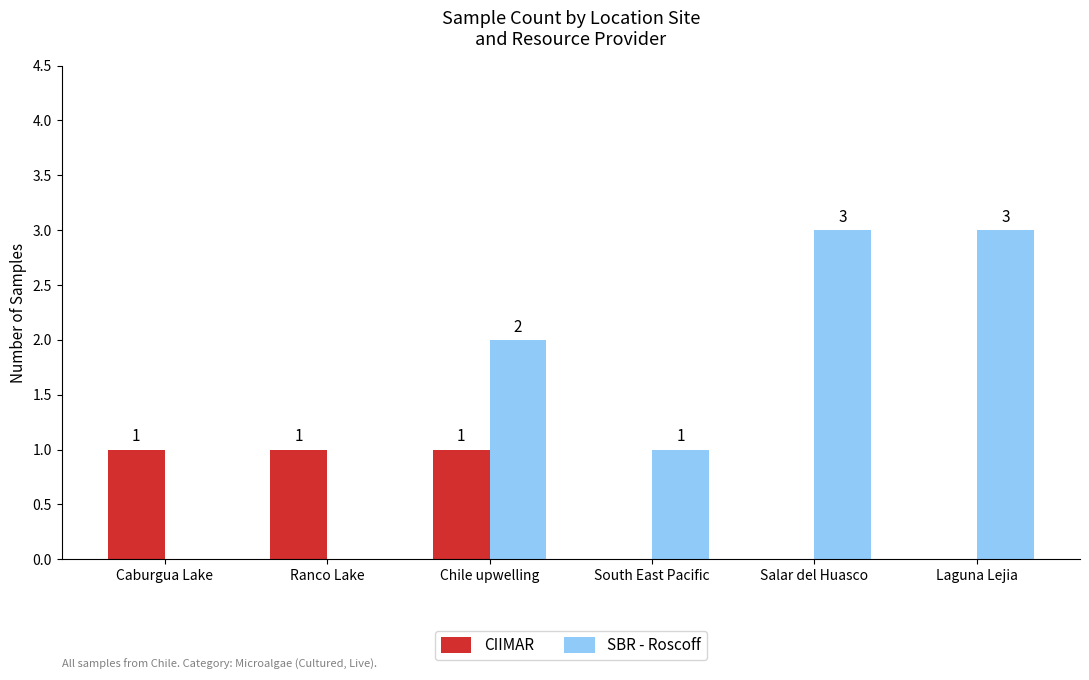

What is the sum of the CIIMAR values at Salar del Huasco and Chile upwelling?

1